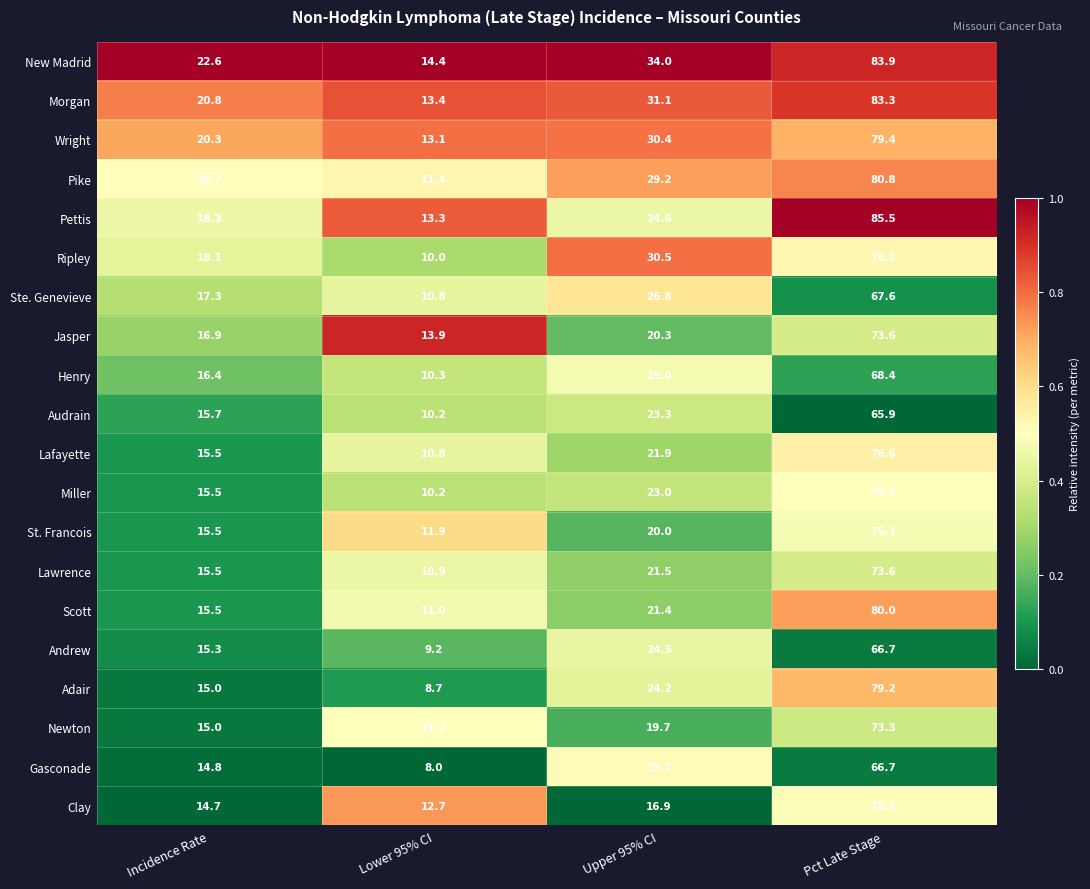

True or false: Ripley has a value of 18.1 at Incidence Rate.

True